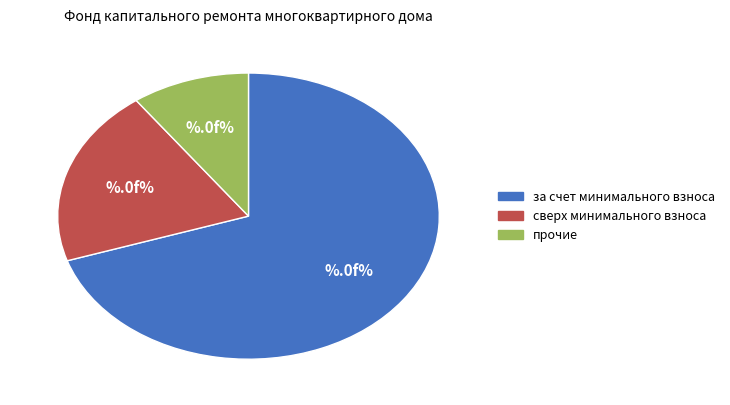

What is the ratio of the value at сверх минимального взноса to the value at за счет минимального взноса?

0.3